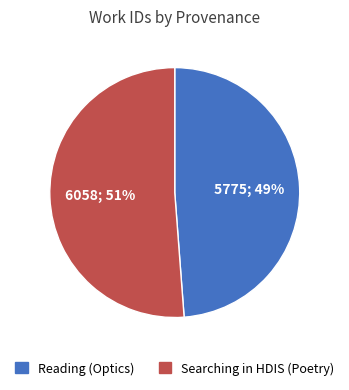

To the nearest percent, what portion does Reading (Optics) represent?

49%